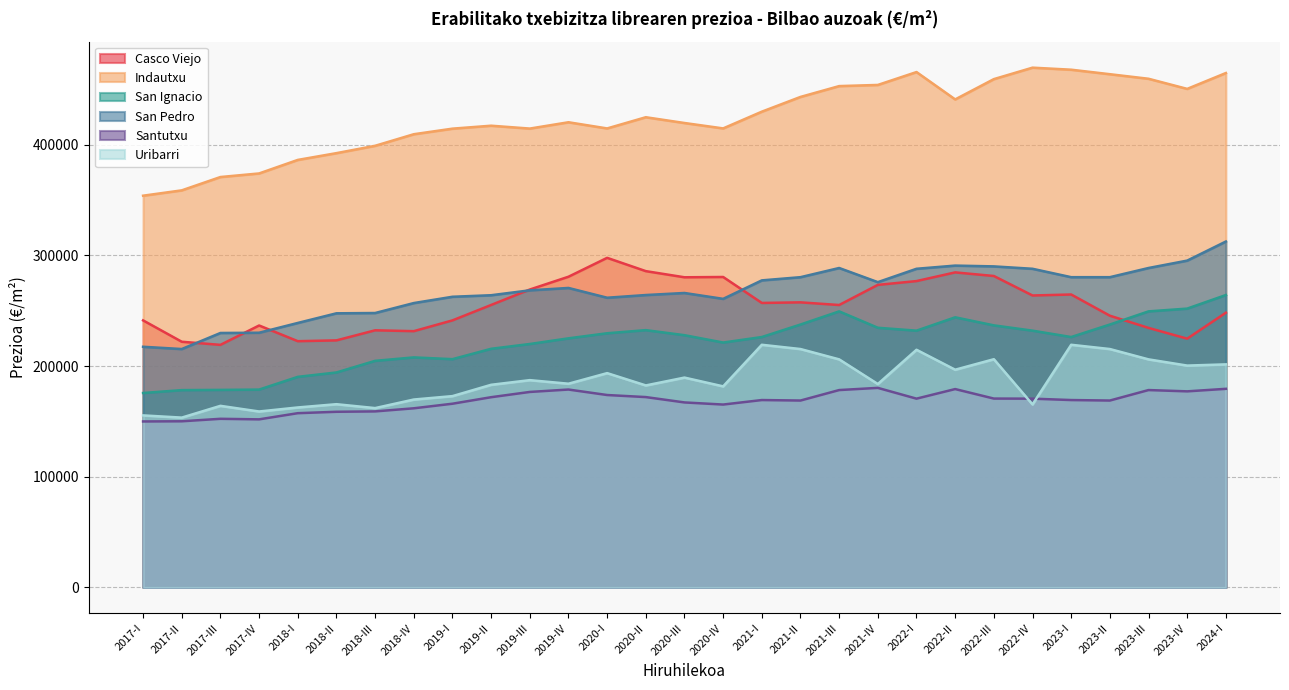

Read the San Ignacio value at 2023-I, to the nearest 50.

226250